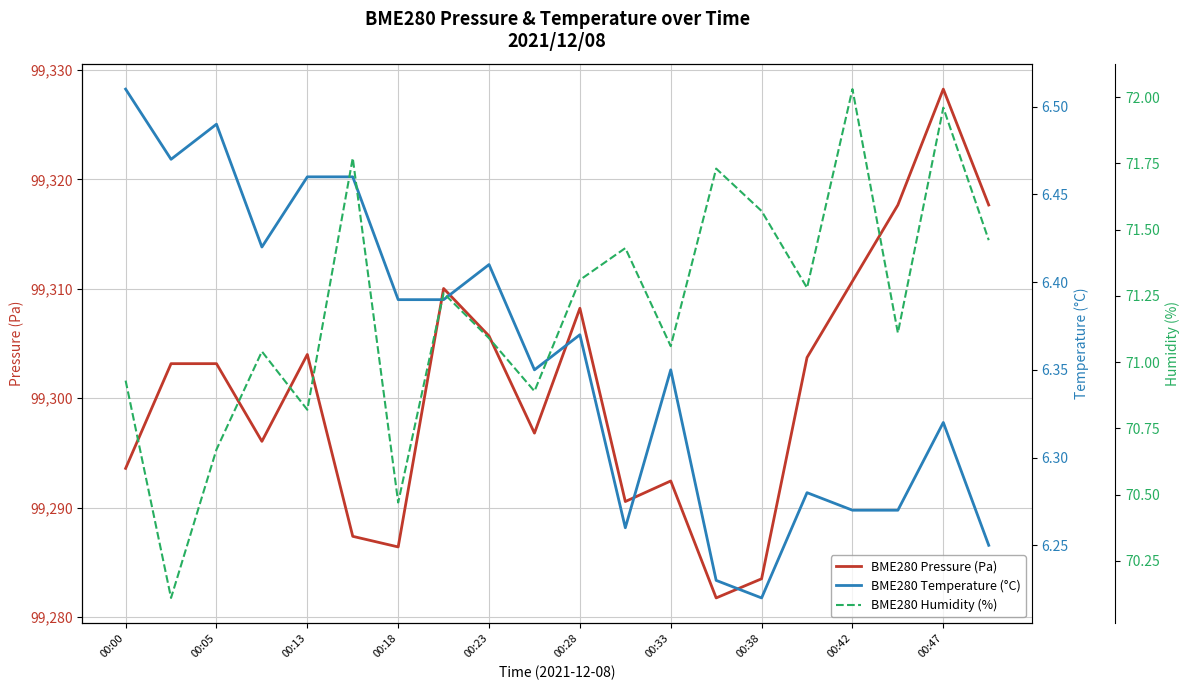

Does the chart have visible grid lines?

Yes